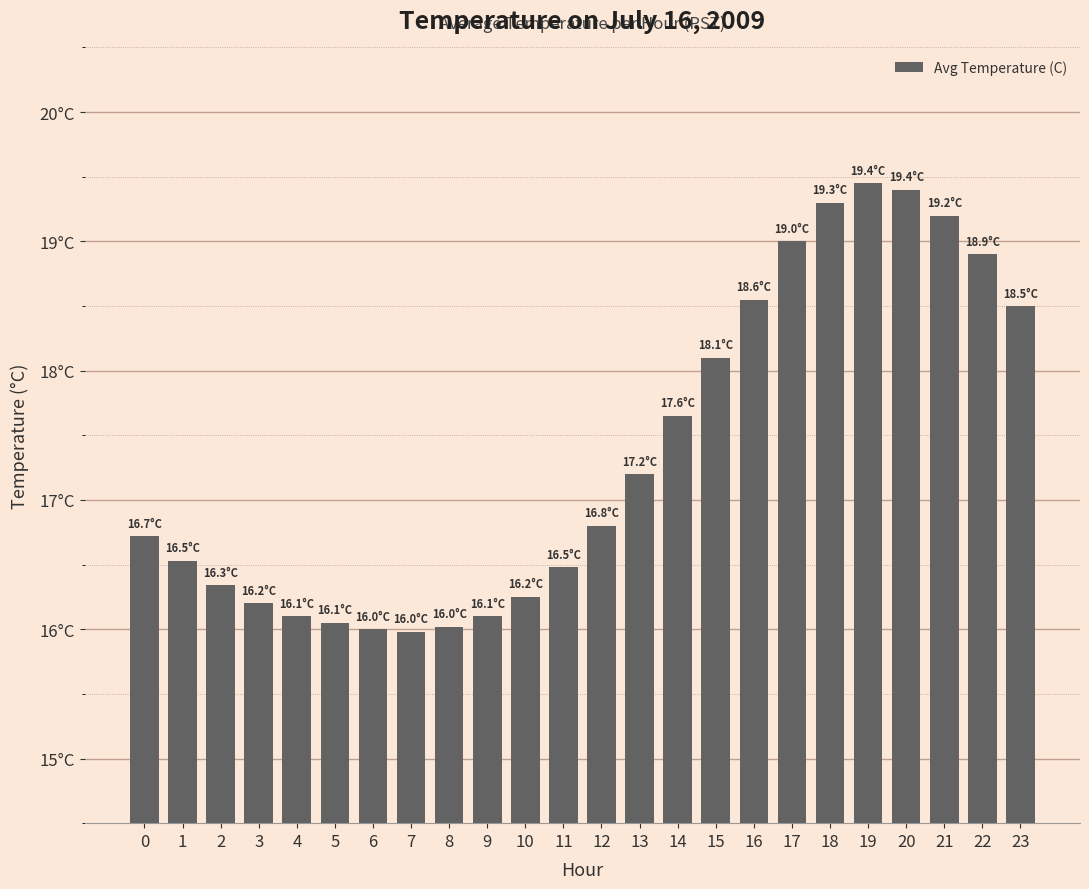

What is the difference between the second highest and minimum values?

3.4